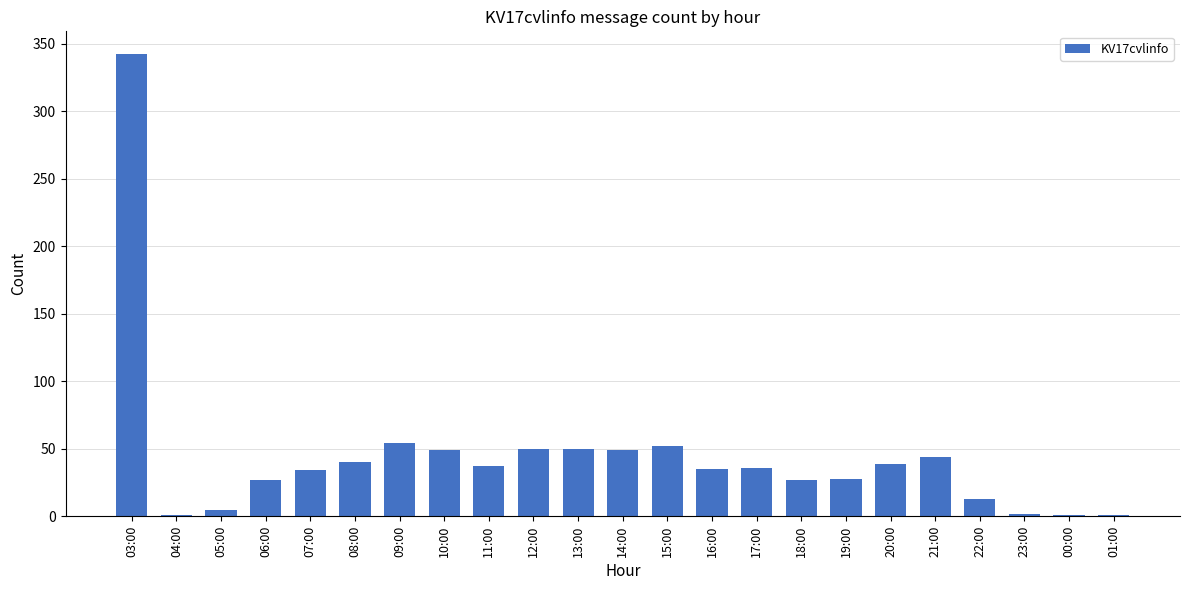

Which label corresponds to the largest value in the chart?

03:00